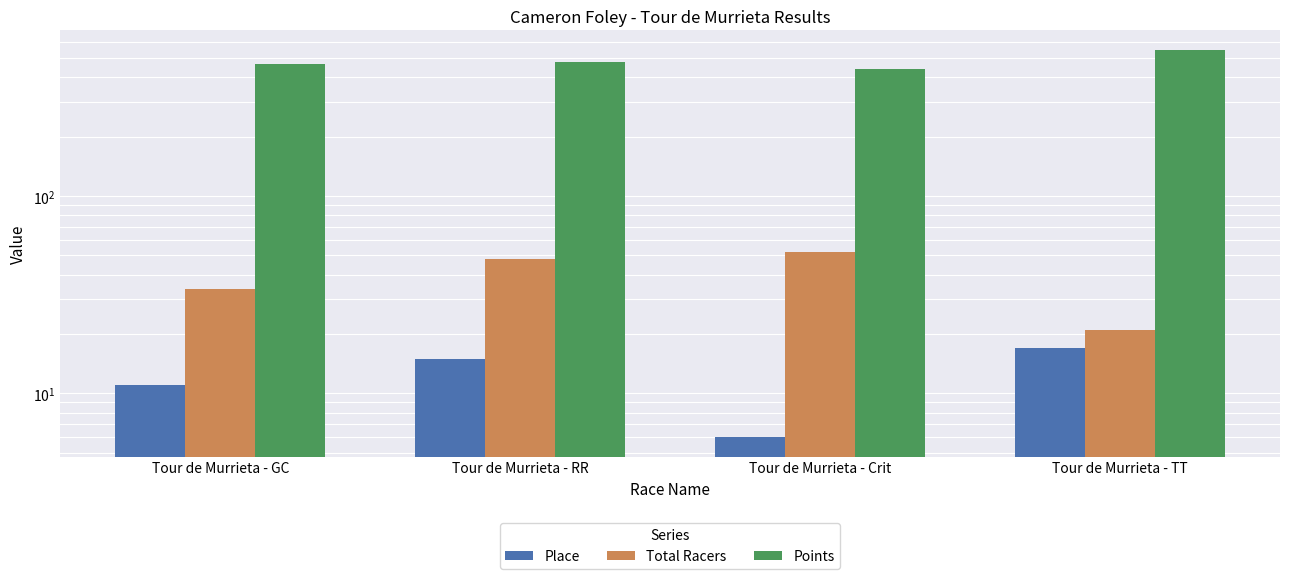

How many bars are there in total?

12